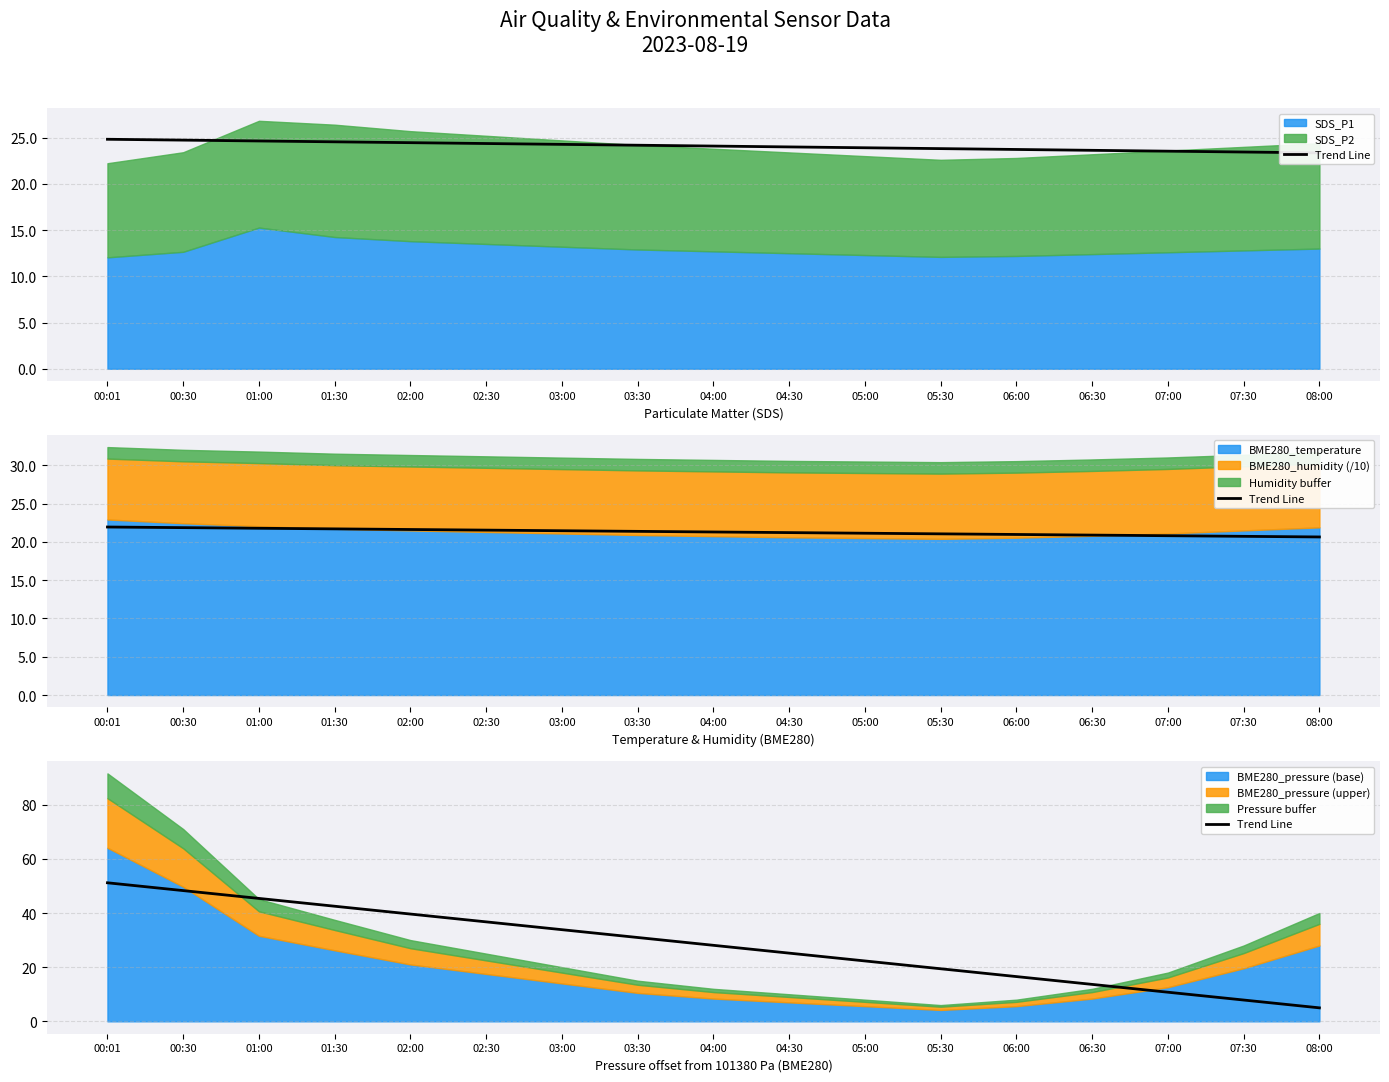

Which label corresponds to the largest value in the chart?

00:01